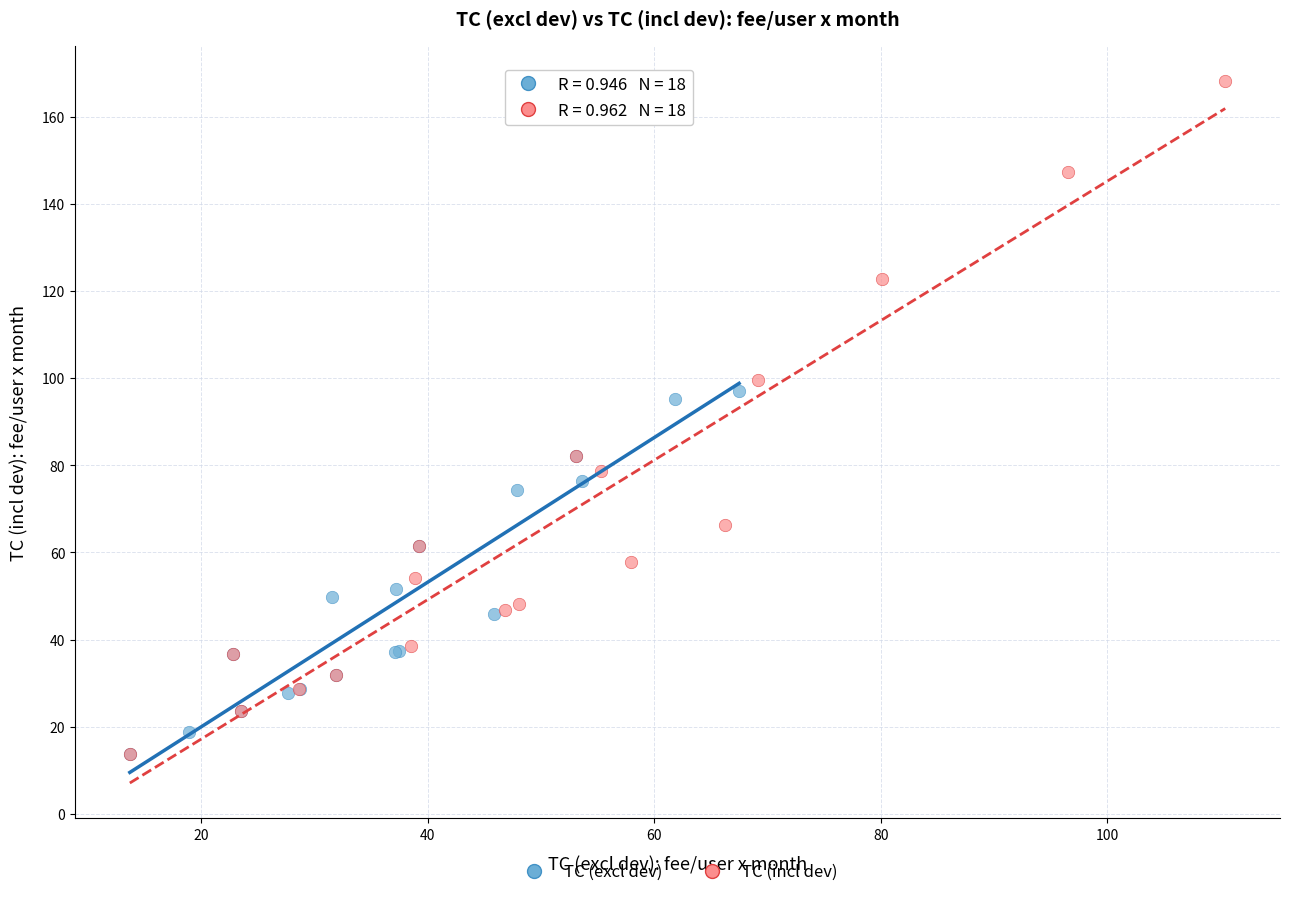

Which series has the widest spread of Y values?

TC (incl dev)